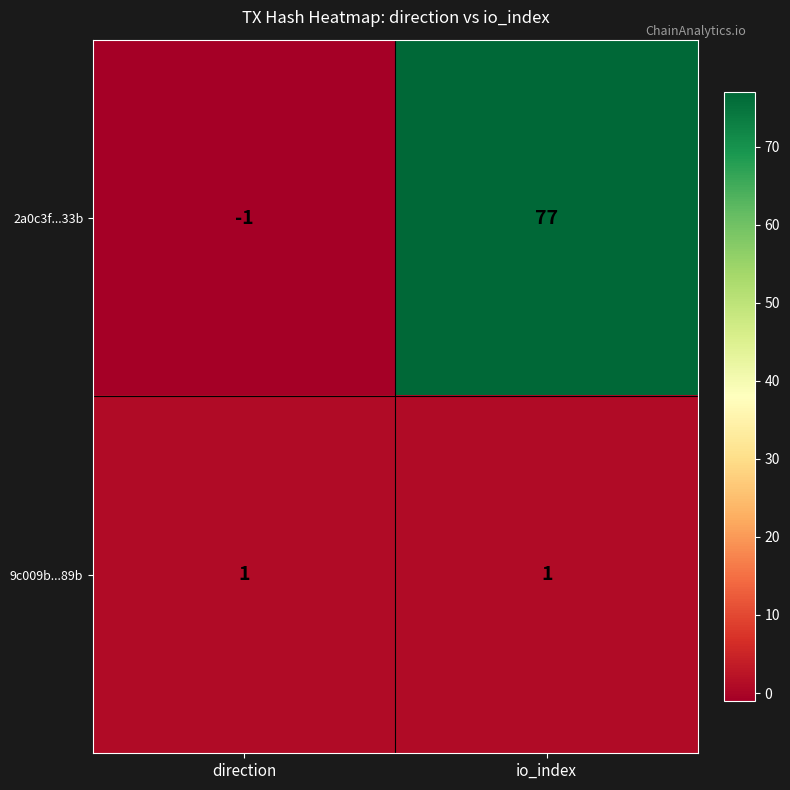

What is the spread (max minus min) of values at io_index?

76